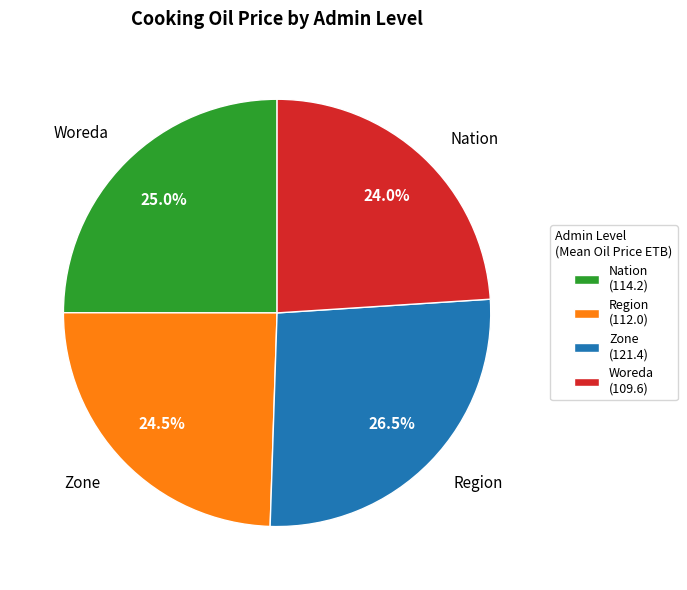

What percentage do Nation (114.2) and Zone (121.4) together represent?

51.5%